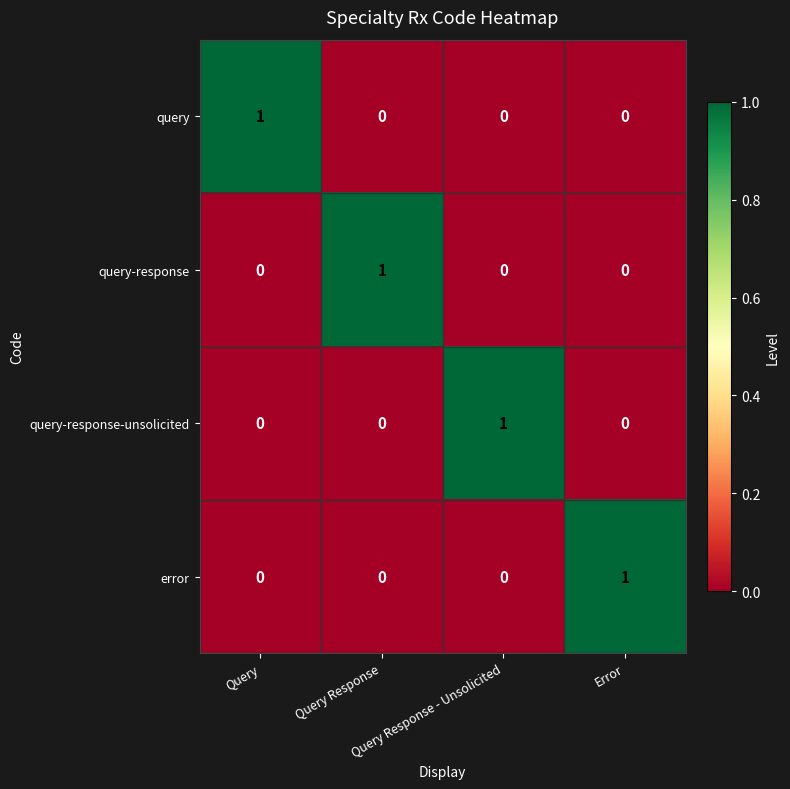

How many query-response values are between 0 and 1?

4